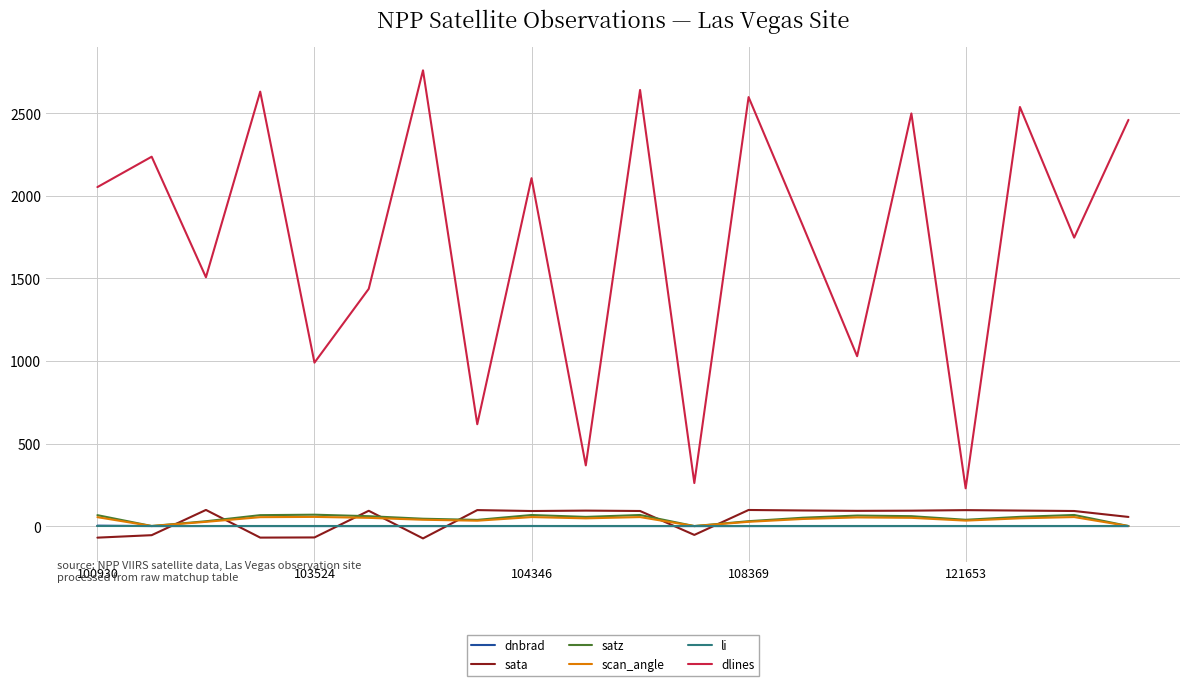

Which series has the largest range (max minus min)?

dlines